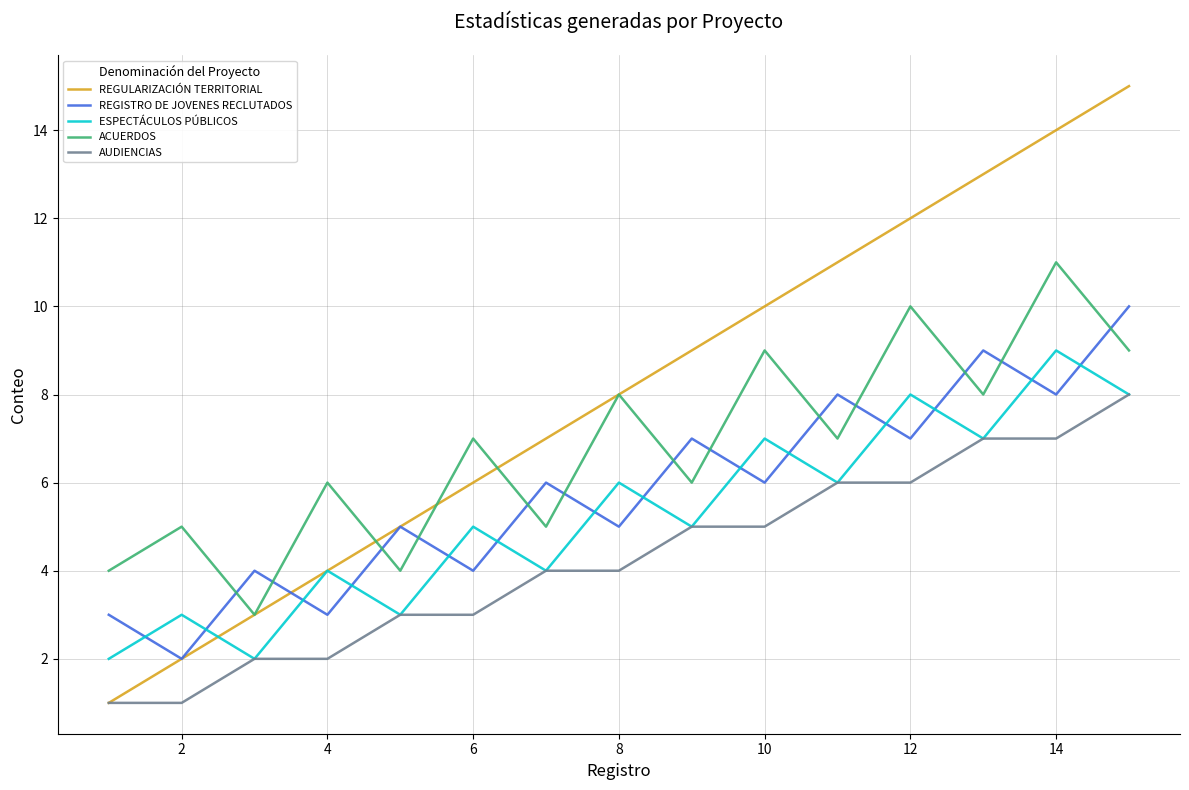

Rank the series by their maximum value, from lowest to highest.

AUDIENCIAS, ESPECTÁCULOS PÚBLICOS, REGISTRO DE JOVENES RECLUTADOS, ACUERDOS, REGULARIZACIÓN TERRITORIAL